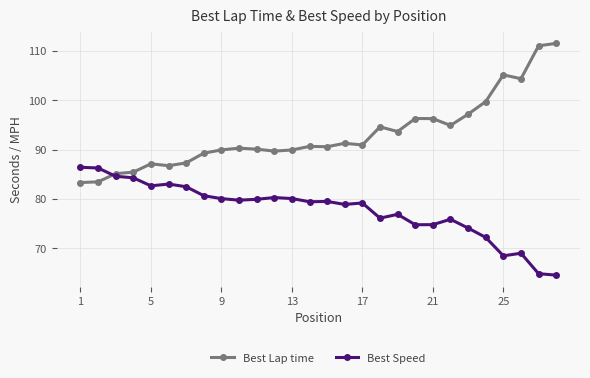

What is the minimum value for Best Lap time?

83.3